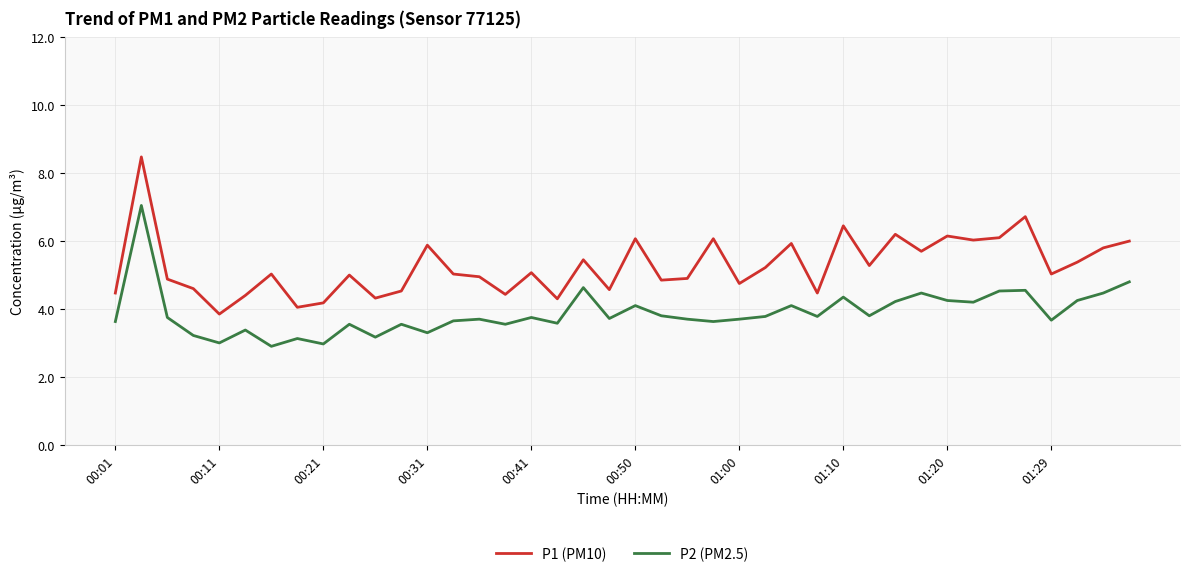

True or false: P1 (PM10) and P2 (PM2.5) cross at least once.

False